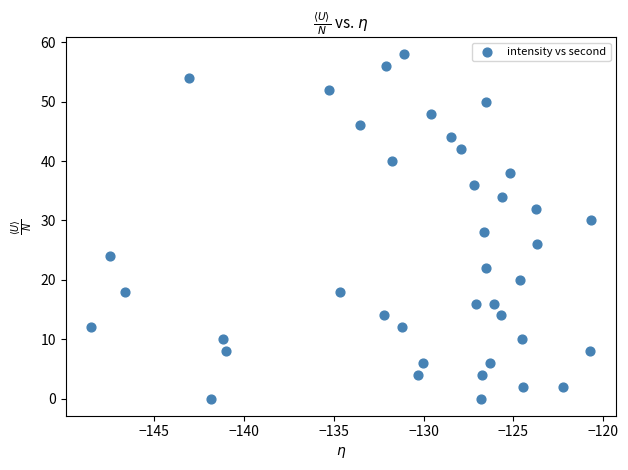

What is the range of Y values (max minus min)?

58